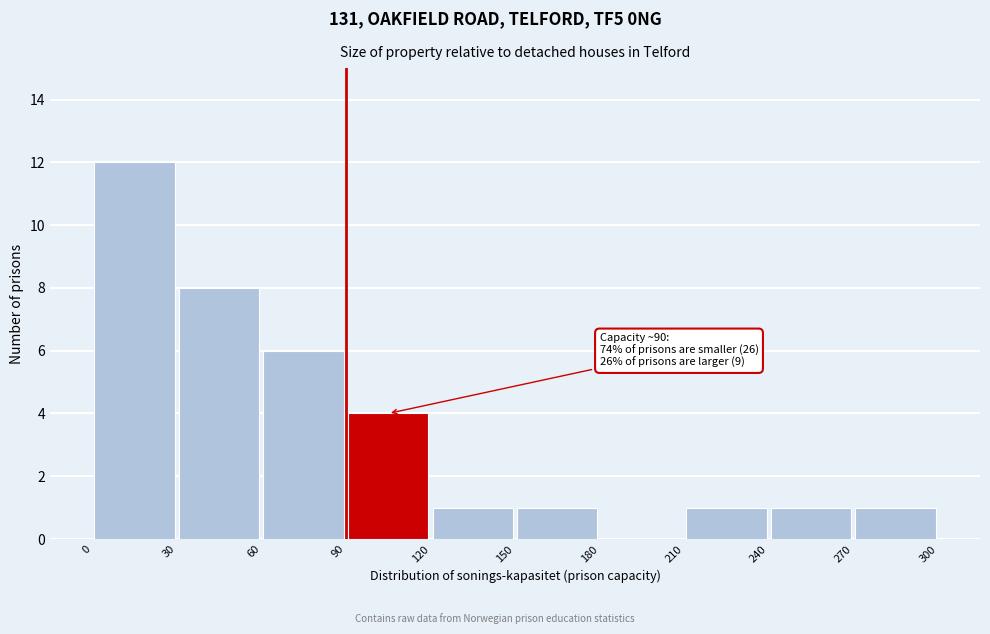

Which range on the x-axis has the tallest bar?

0 to 30